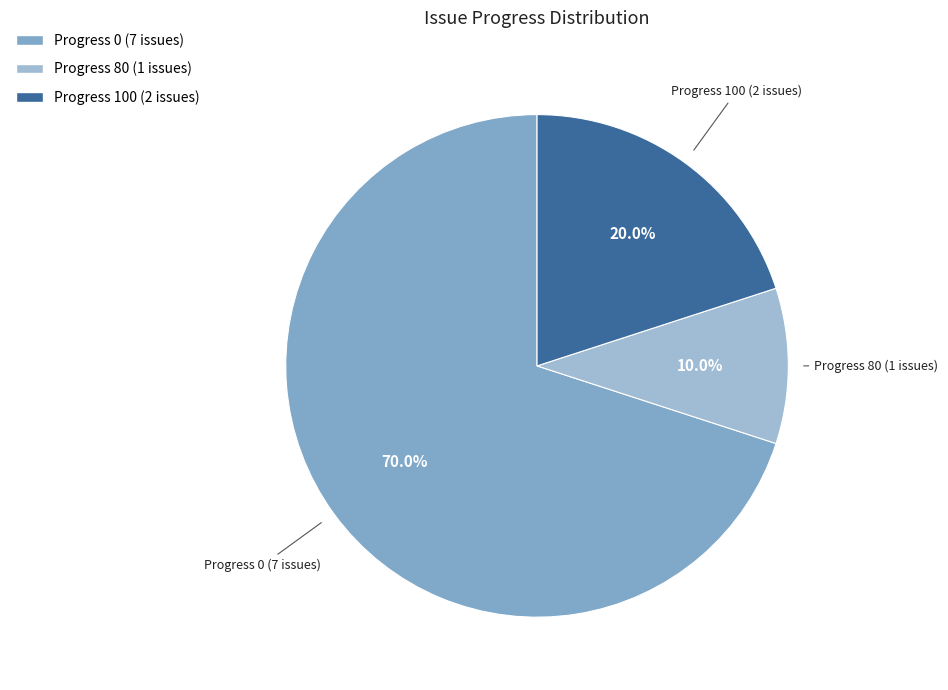

Is there a majority slice in this chart?

Yes